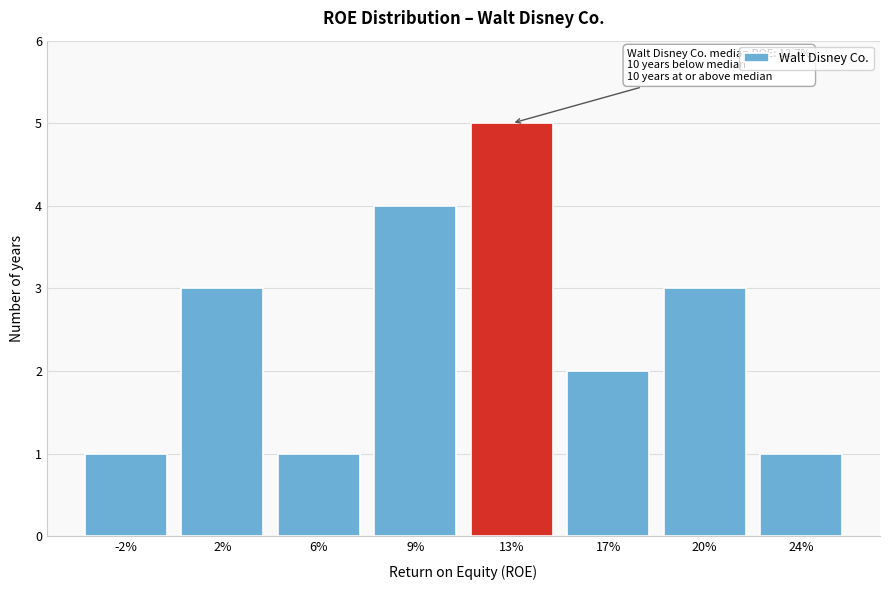

Reading left to right, transcribe all the data shown in this chart.

-2%=1	2%=3	6%=1	9%=4	13%=5	17%=2	20%=3	24%=1